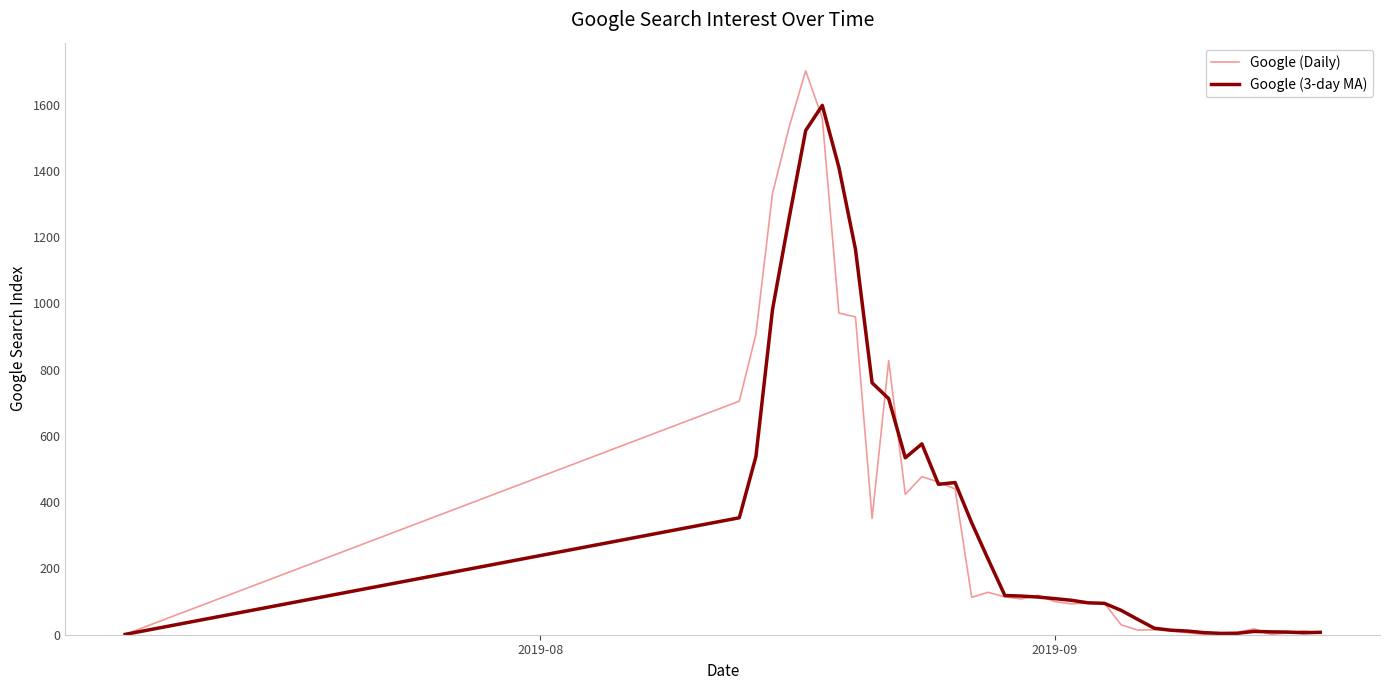

What are all the series names shown in the legend?

Google (Daily), Google (3-day MA)